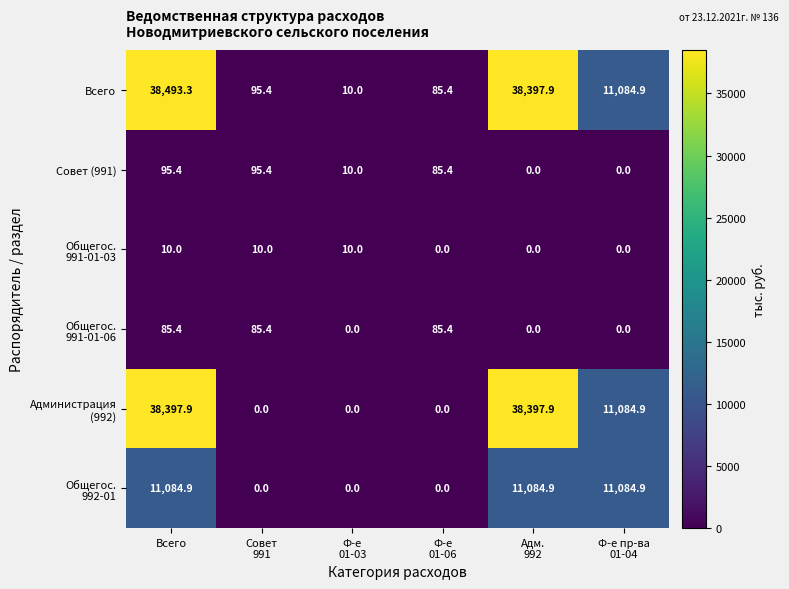

Which series has the largest range (max minus min)?

Всего